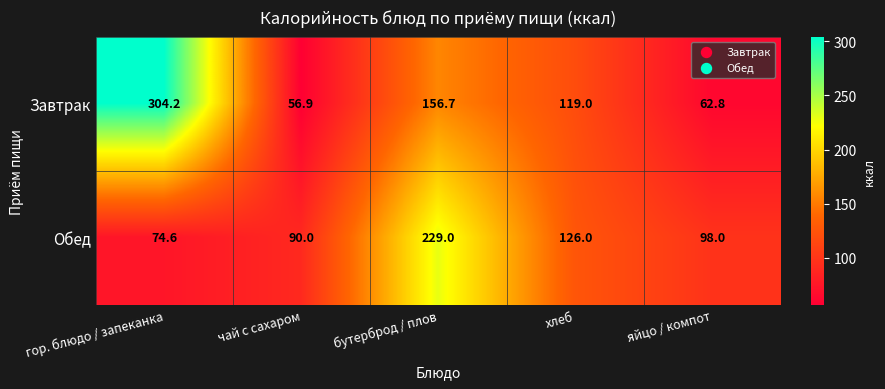

At how many categories does at least one series exceed 112?

3